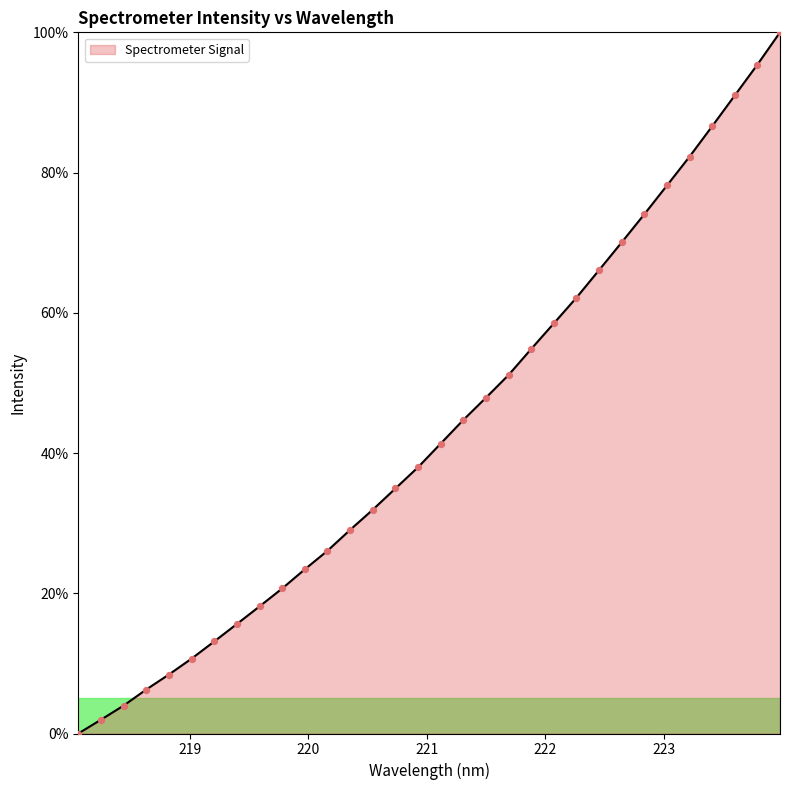

What is the maximum value shown in the chart?

100.0